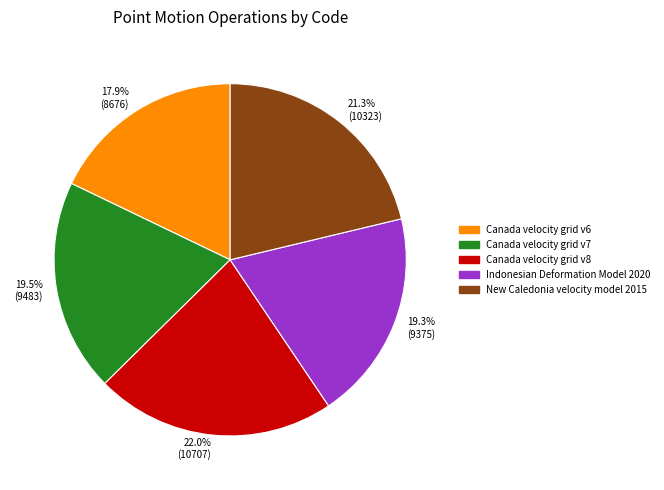

Does Indonesian Deformation Model 2020 represent more than half of the total?

No